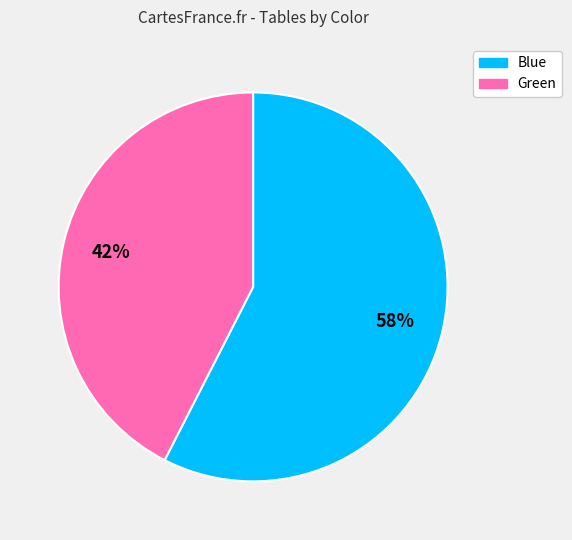

Which category has the smallest portion of the pie?

Green